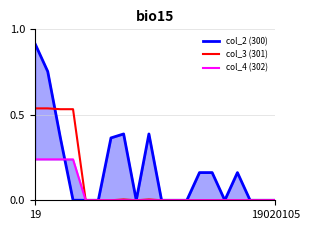

What is the difference between the col_2 (300) values at 3 and 19?

1